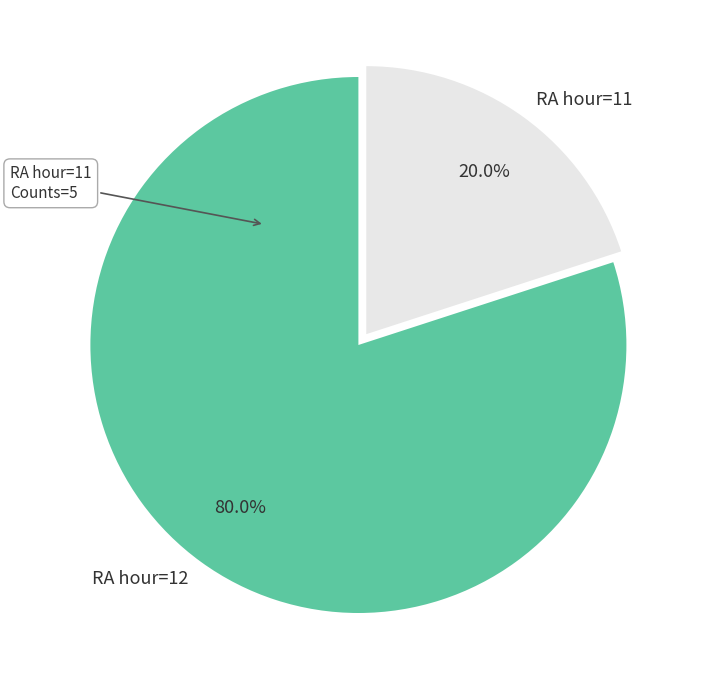

Which slice represents more than half of the pie?

RA hour=12